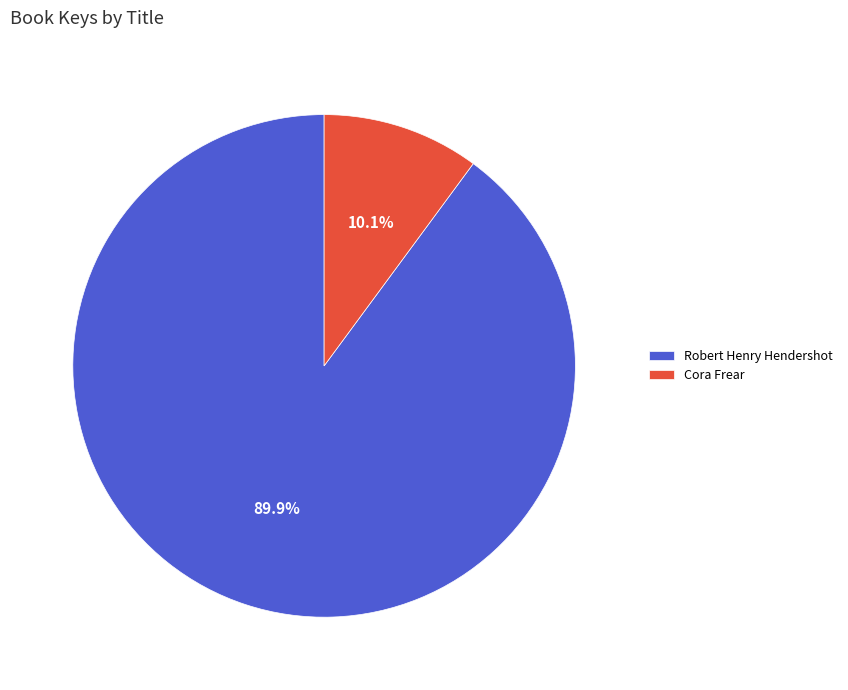

True or false: Robert Henry Hendershot accounts for 90% of the total.

True